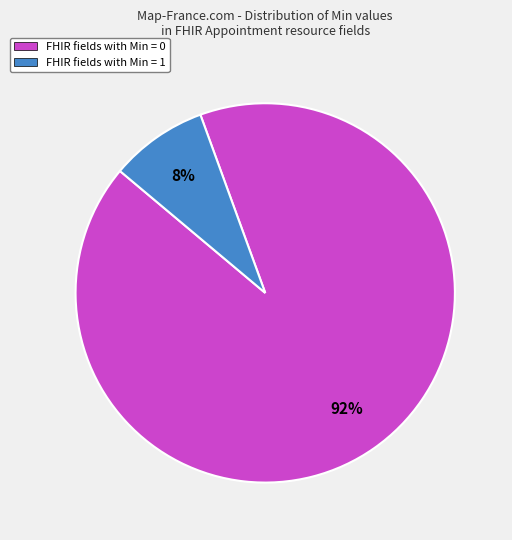

Does any single category account for the majority?

Yes